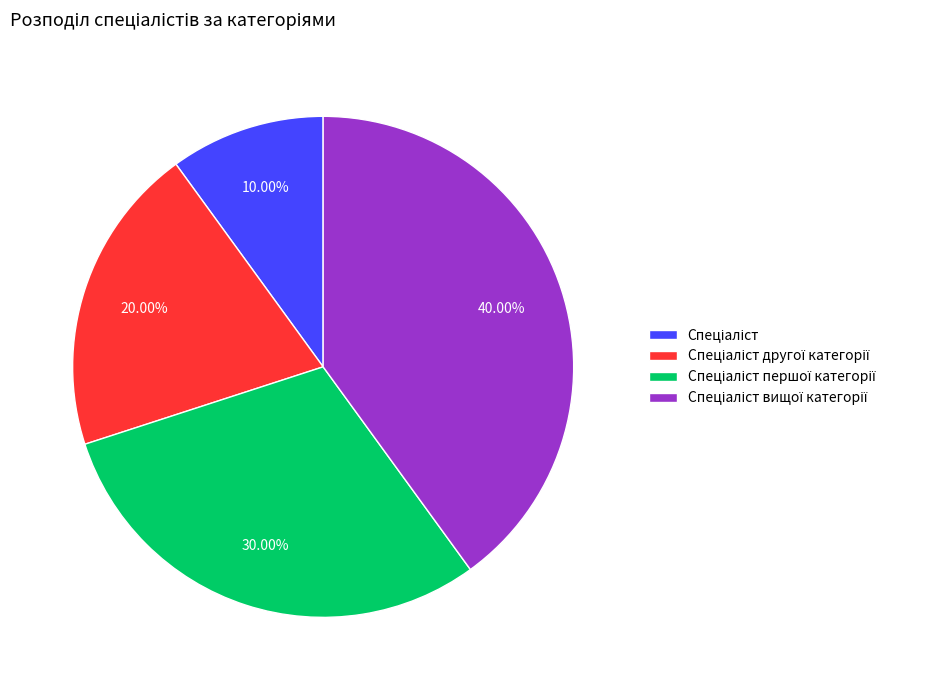

How many segments does this pie chart have?

4